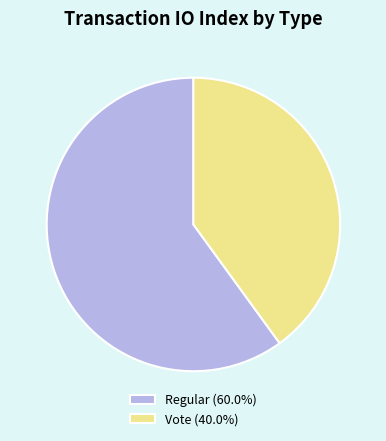

Is the sum of Vote (40.0%) and Regular (60.0%) greater than half?

Yes